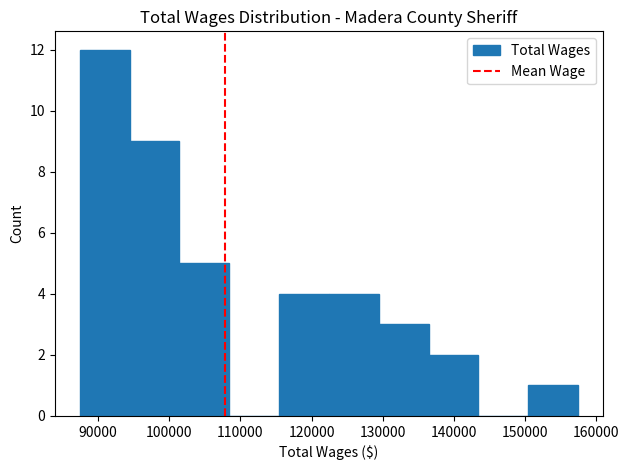

Reading left to right, list every bar in this chart as the range it spans on the x-axis followed by its height. Neither the bar edges nor the heights are printed on the chart, so give them approximately, as read against the axes.

87000 to 94000: 12
94000 to 101000: 9
101000 to 108000: 5
108000 to 115000: 0
115000 to 122000: 4
122000 to 129000: 4
129000 to 136000: 3
136000 to 143000: 2
143000 to 150000: 0
150000 to 157000: 1